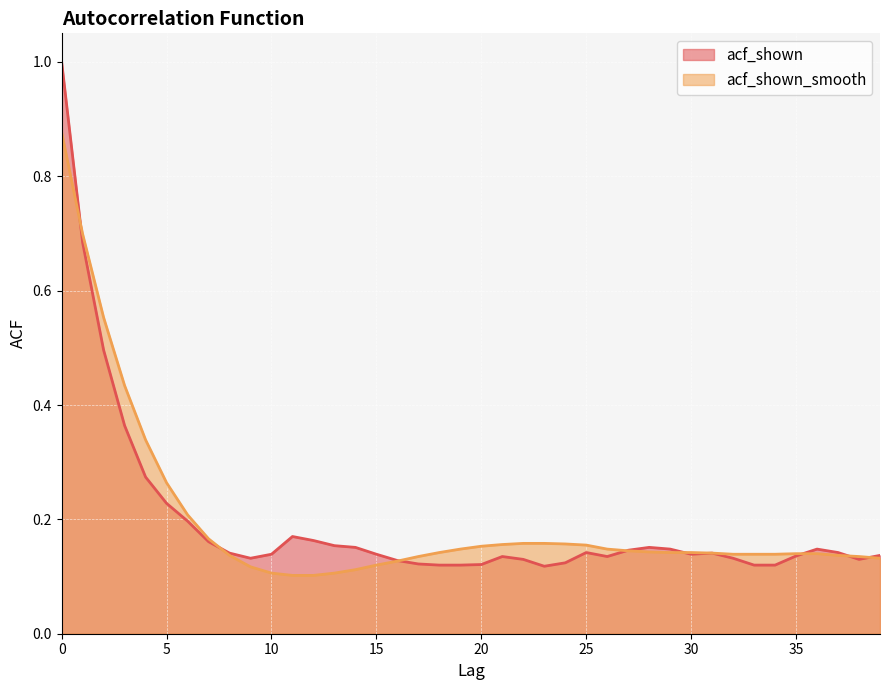

Reading right to left, extract all data points from this chart.

acf_shown: 39=0.1	38=0.1	37=0.1	36=0.1	35=0.1	34=0.1	33=0.1	32=0.1	31=0.1	30=0.1	29=0.1	28=0.2	27=0.1	26=0.1	25=0.1	24=0.1	23=0.1	22=0.1	21=0.1	20=0.1	19=0.1	18=0.1	17=0.1	16=0.1	15=0.1	14=0.2	13=0.2	12=0.2	11=0.2	10=0.1	9=0.1	8=0.1	7=0.2	6=0.2	5=0.2	4=0.3	3=0.4	2=0.5	1=0.7	0=1.0
acf_shown_smooth: 39=0.1	38=0.1	37=0.1	36=0.1	35=0.1	34=0.1	33=0.1	32=0.1	31=0.1	30=0.1	29=0.1	28=0.1	27=0.1	26=0.1	25=0.2	24=0.2	23=0.2	22=0.2	21=0.2	20=0.2	19=0.1	18=0.1	17=0.1	16=0.1	15=0.1	14=0.1	13=0.1	12=0.1	11=0.1	10=0.1	9=0.1	8=0.1	7=0.2	6=0.2	5=0.3	4=0.3	3=0.4	2=0.6	1=0.7	0=0.9